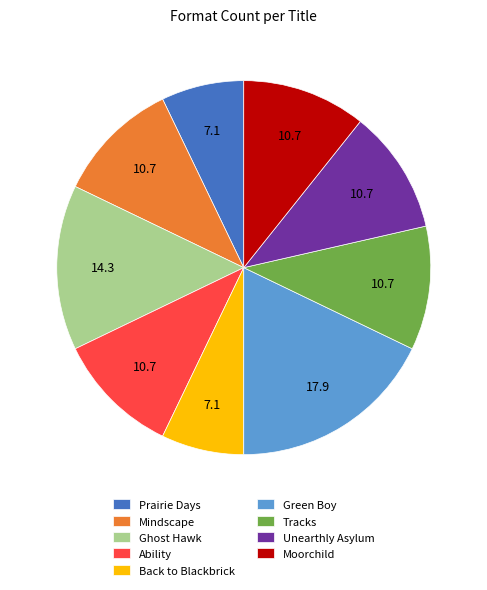

Is there a majority slice in this chart?

No